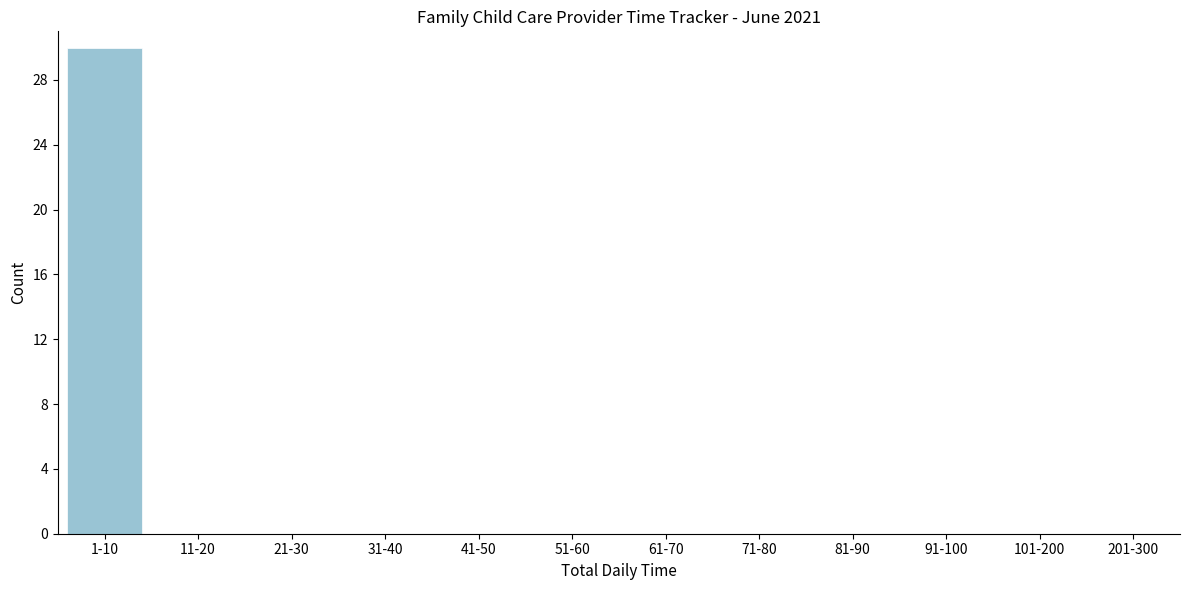

Reading left to right, transcribe all the data shown in this chart.

1-10=30	11-20=0	21-30=0	31-40=0	41-50=0	51-60=0	61-70=0	71-80=0	81-90=0	91-100=0	101-200=0	201-300=0